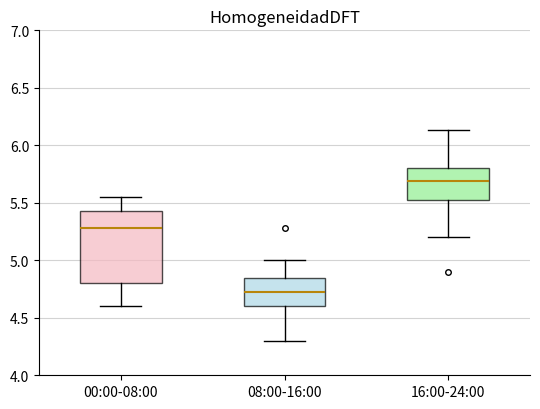

Which box's median line is the lowest?

08:00-16:00